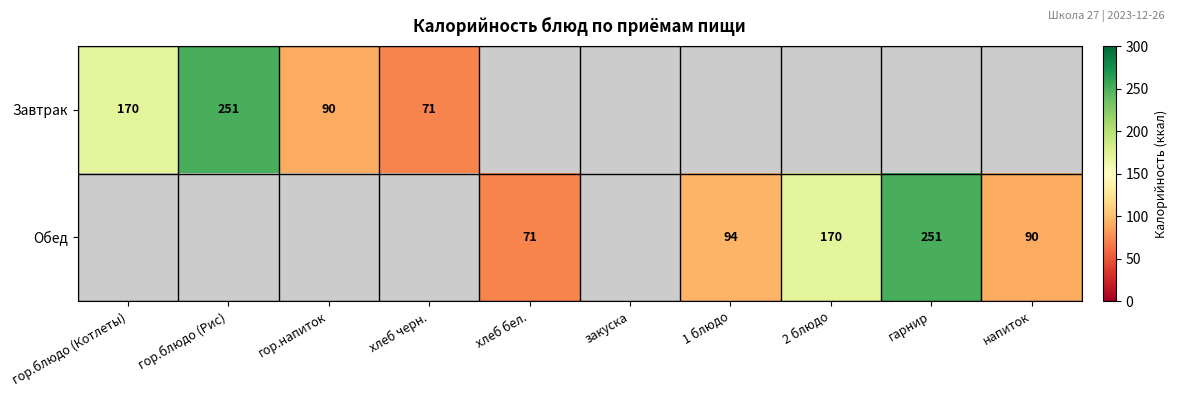

Is the value of Обед at хлеб бел. greater than the value of Завтрак at гор.блюдо (Котлеты)?

No